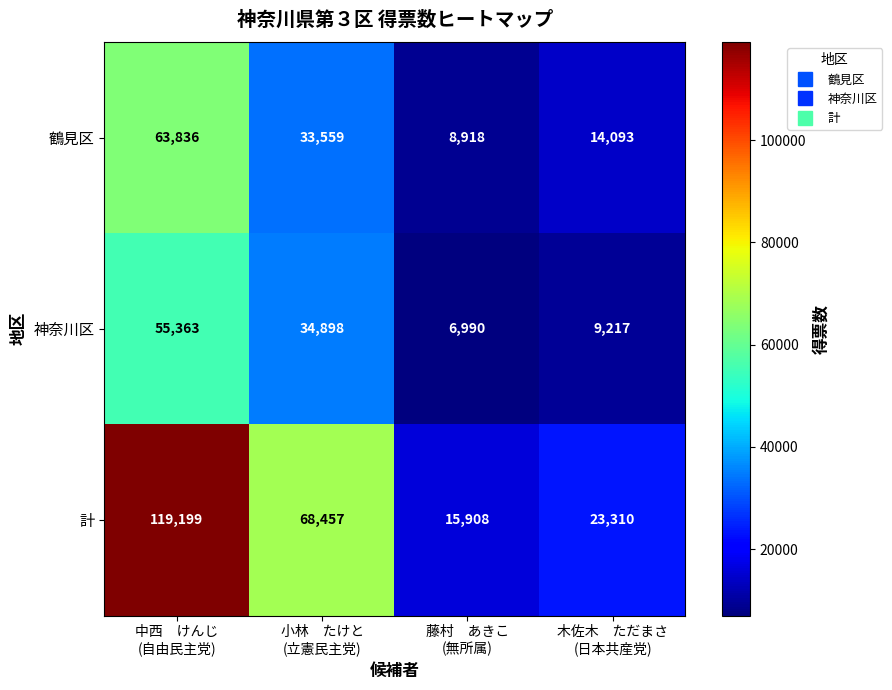

List the series in order of their peak value, lowest first.

神奈川区, 鶴見区, 計